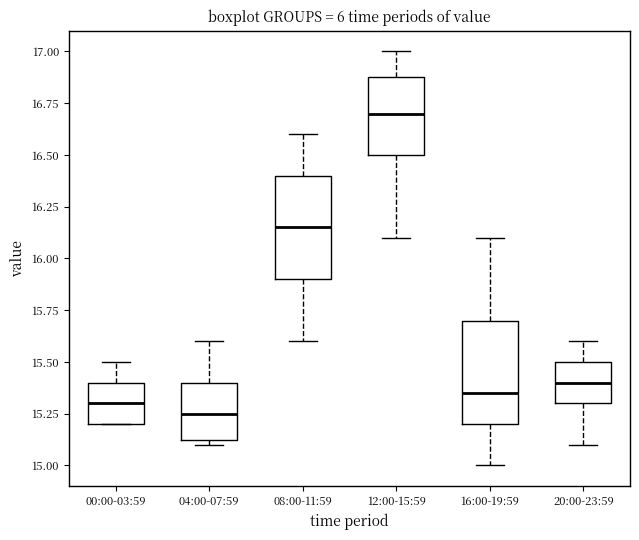

Where is the upper edge of the box for 08:00-11:59 on the y-axis? The values are not printed on the chart, so give them approximately, as read against the axis.

16.40